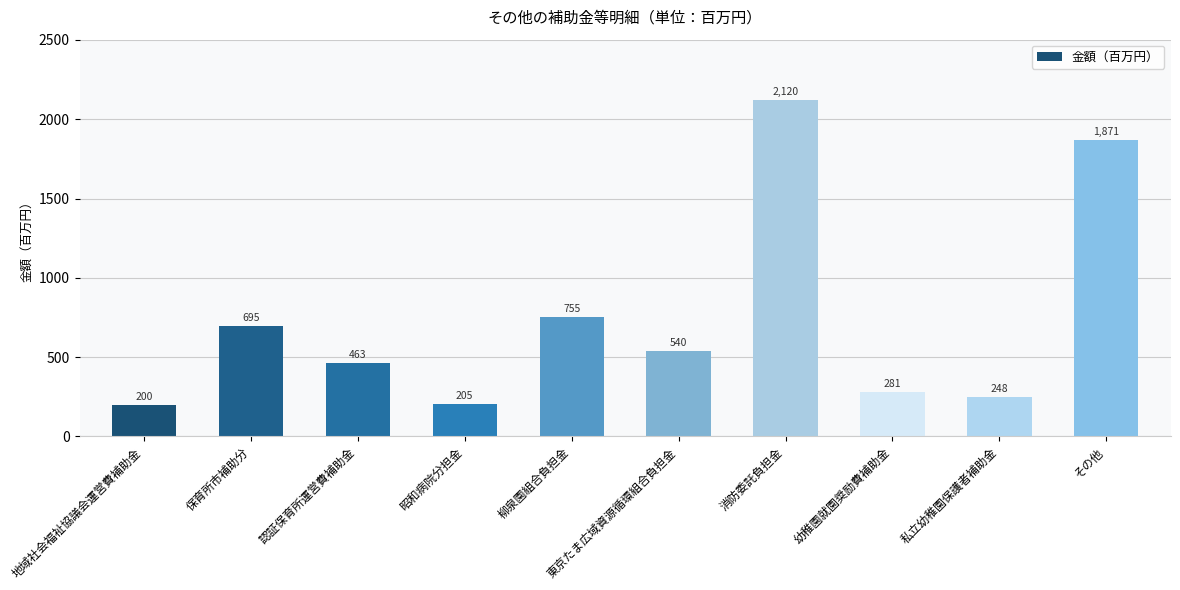

What is the sum of the values at 消防委託負担金 and 東京たま広域資源循環組合負担金?

2660